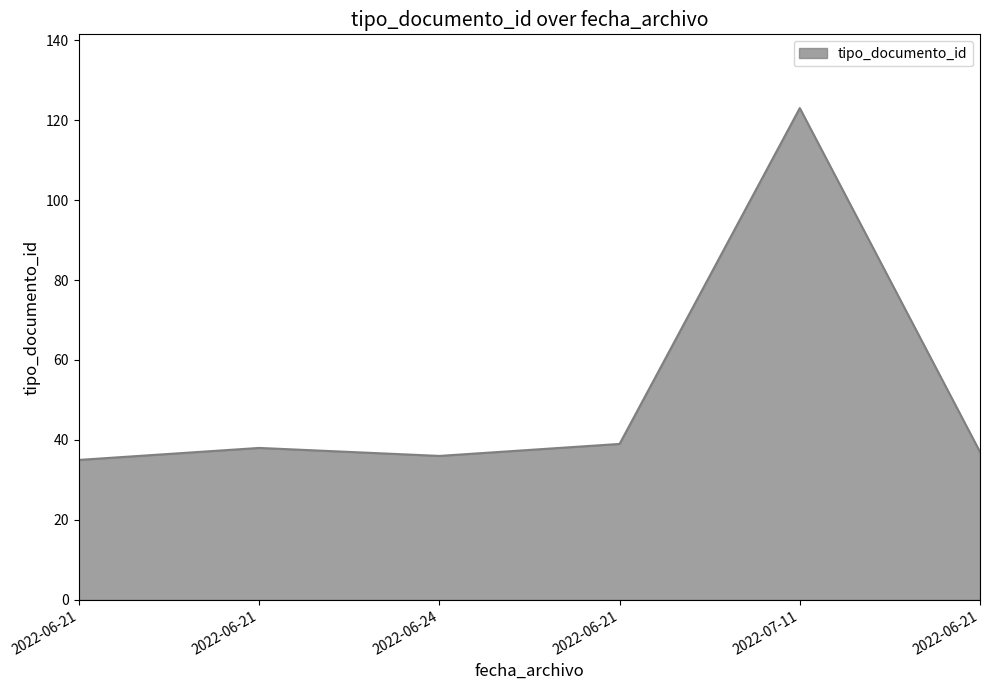

How many distinct data groups are displayed?

1